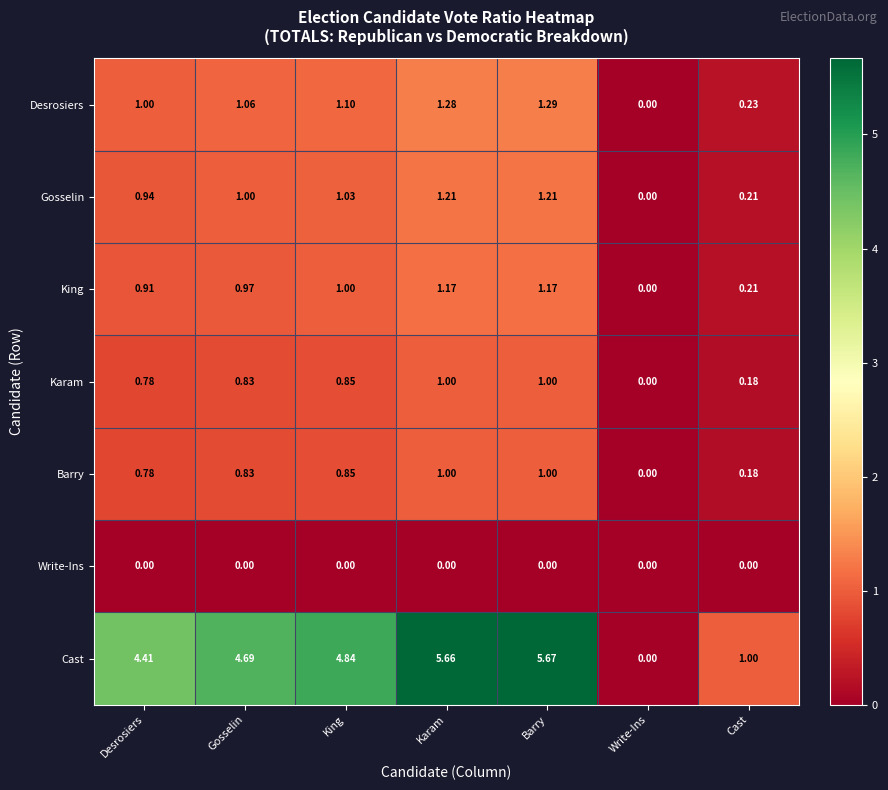

At which label is Barry closest to 0?

Write-Ins